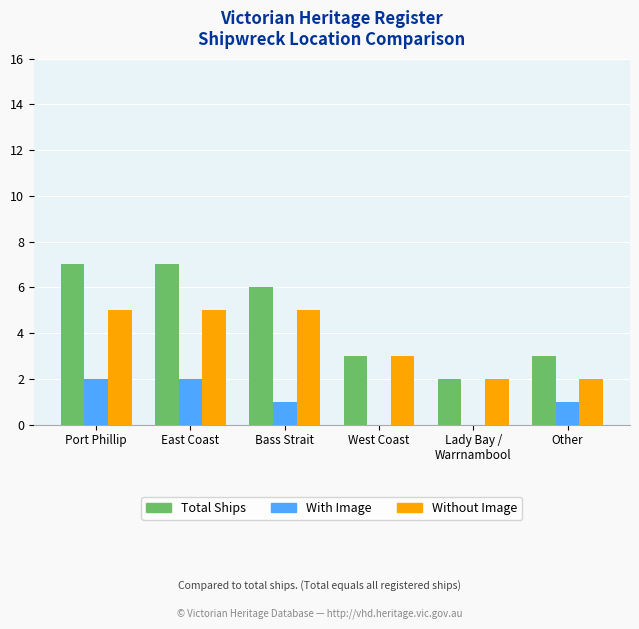

What is the sum of all With Image values?

6